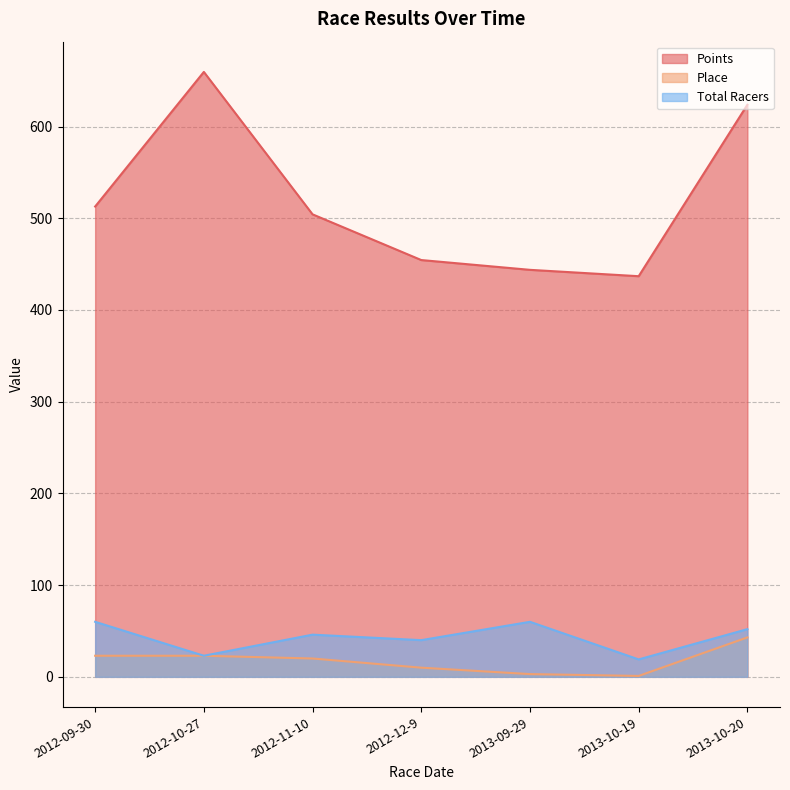

At which category does the chart reach its peak across all series?

2012-10-27